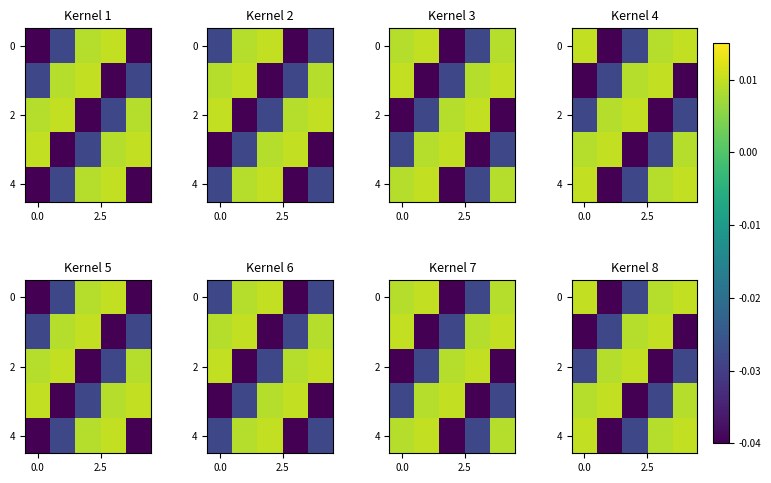

What is the spread (max minus min) of values at 0.0?

0.1